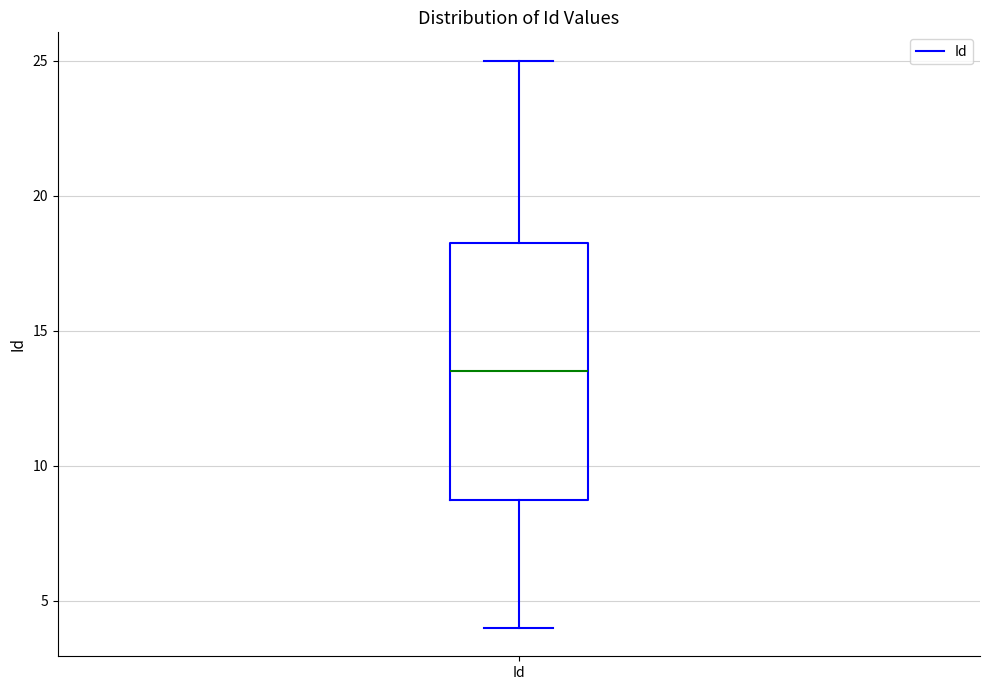

Read this box plot against the y-axis: the position of the median line, the range covered by the box, and the ends of both whiskers. The values are not printed on the chart, so give them approximately, as read against the axis.

median 13.5, box 9.0 to 18.5, whiskers 4.0 to 25.0